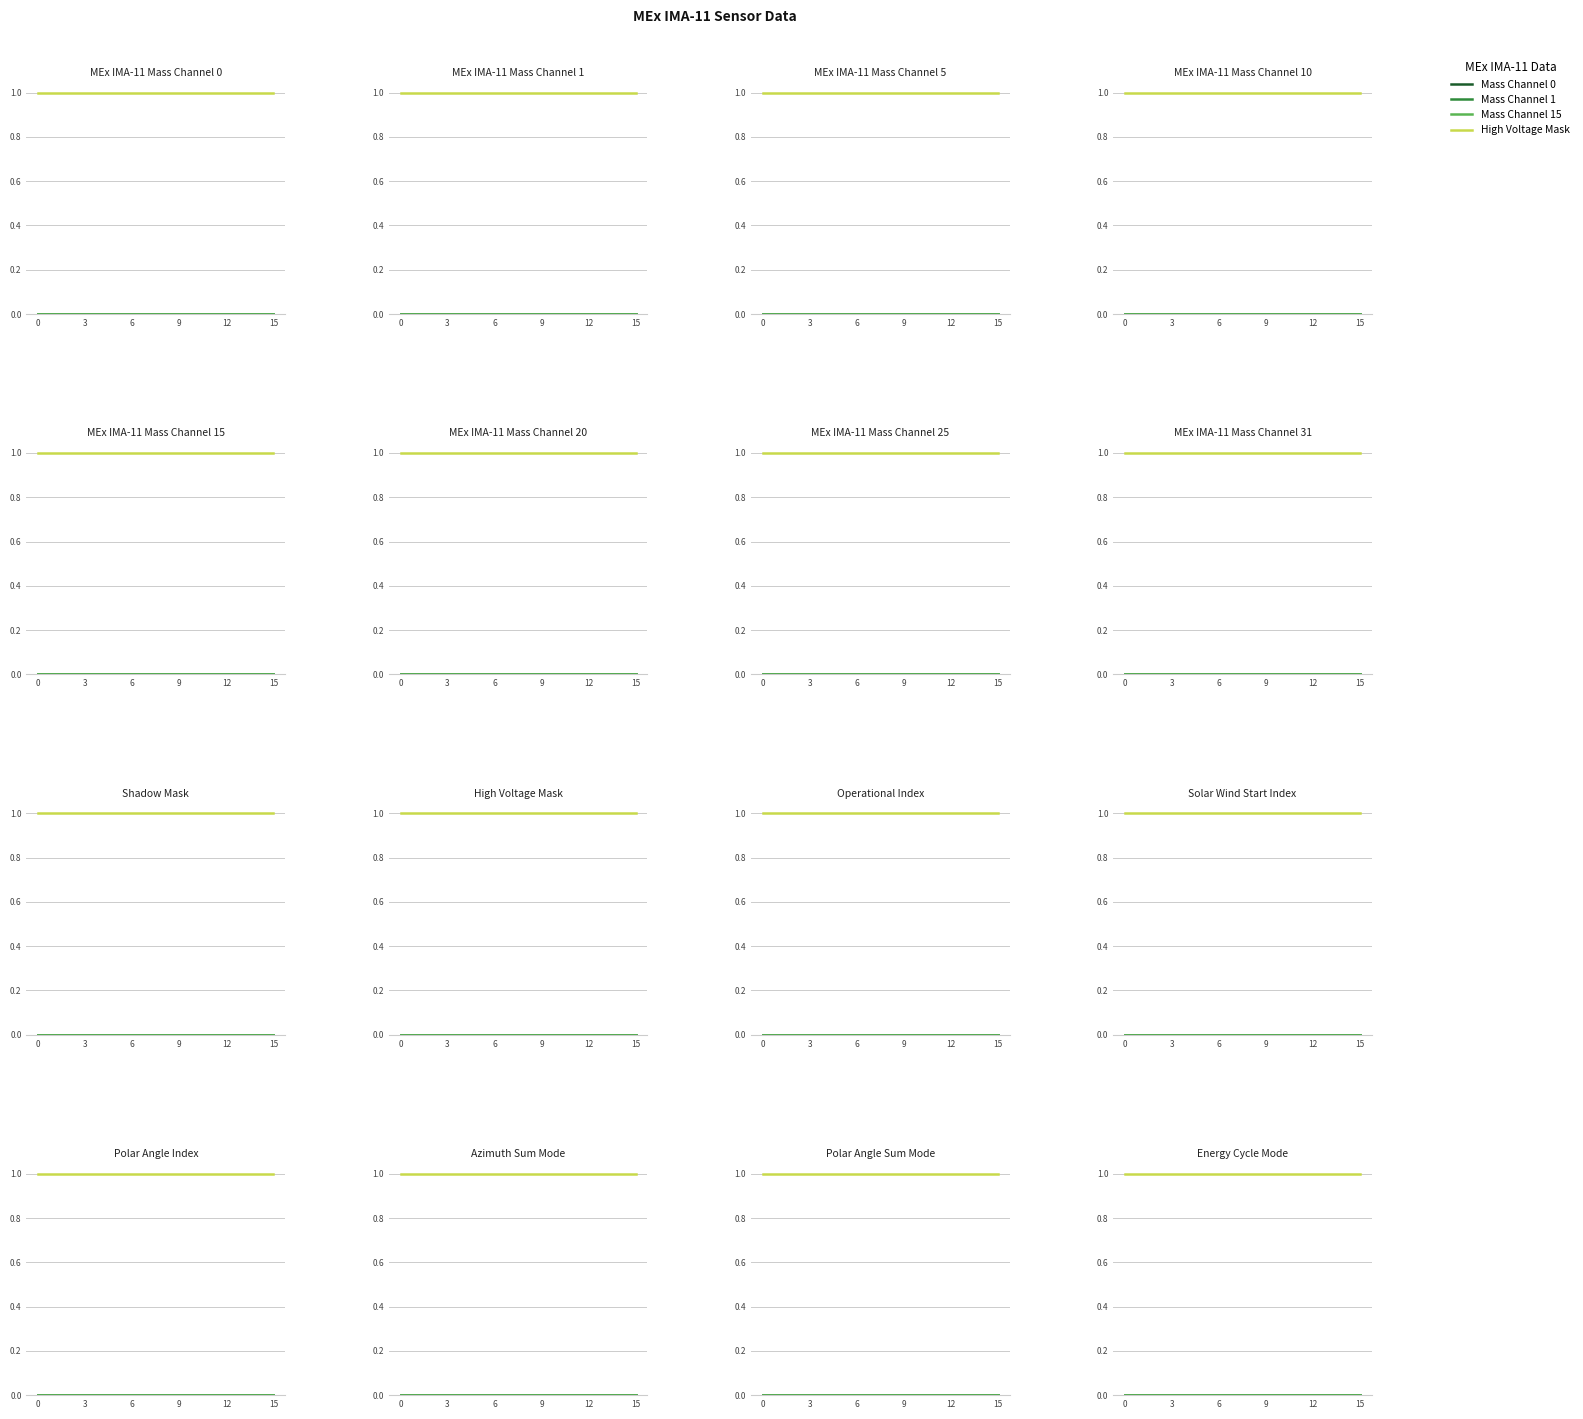

True or false: High Voltage Mask and Mass Channel 15 cross at least once.

False